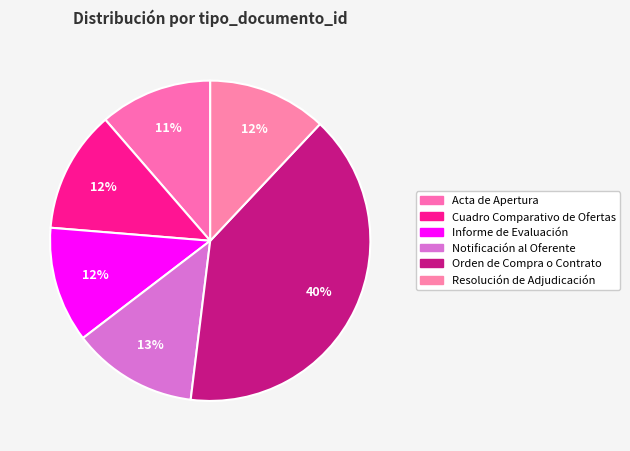

Is it true that Orden de Compra o Contrato is 40% of the pie?

True